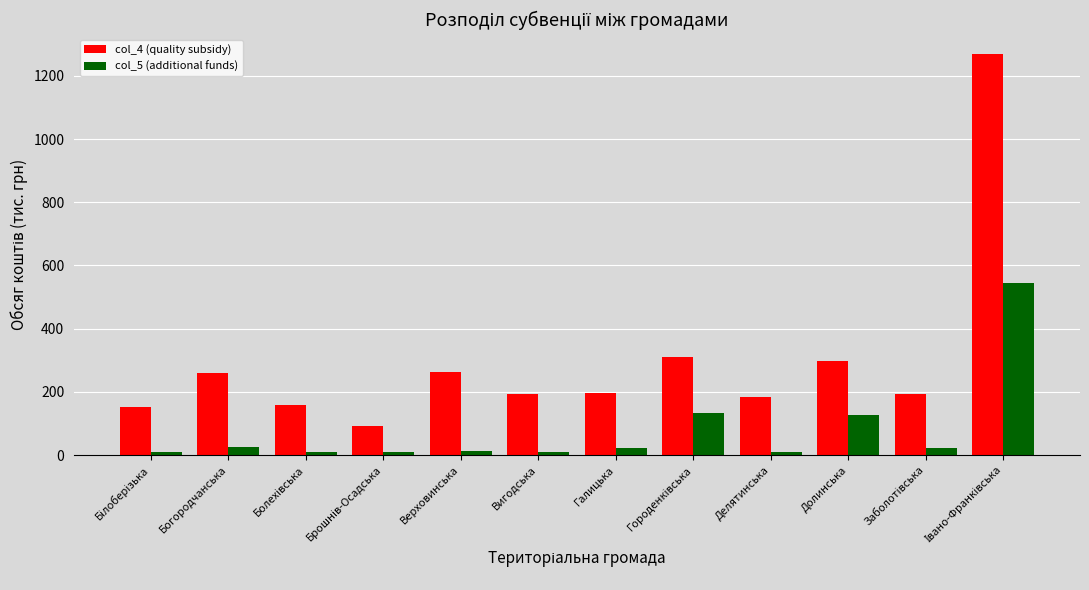

How many bars are there in total?

24